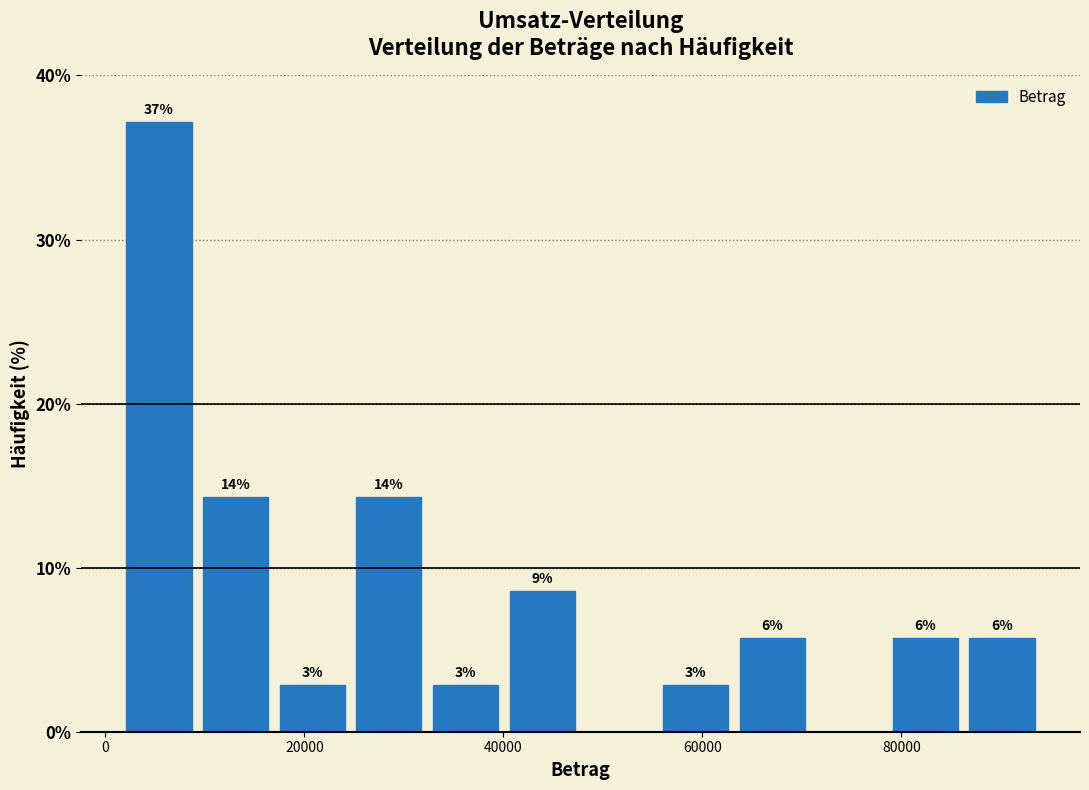

Read against the x-axis, roughly where is the centre of the tallest bar?

6000